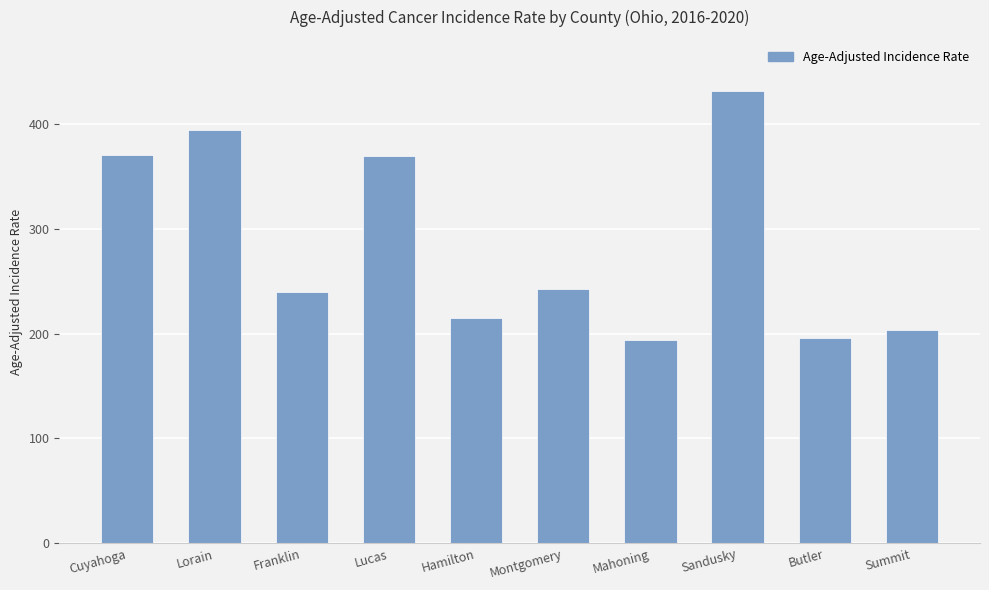

What is the label of the 8th bar from the right?

Franklin